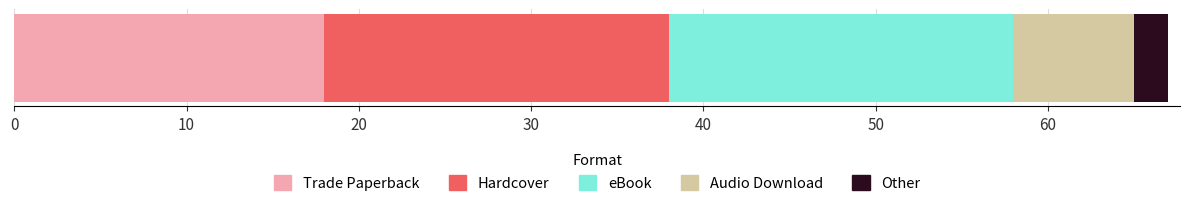

What are all the series names shown in the legend?

Trade Paperback, Hardcover, eBook, Audio Download, Other